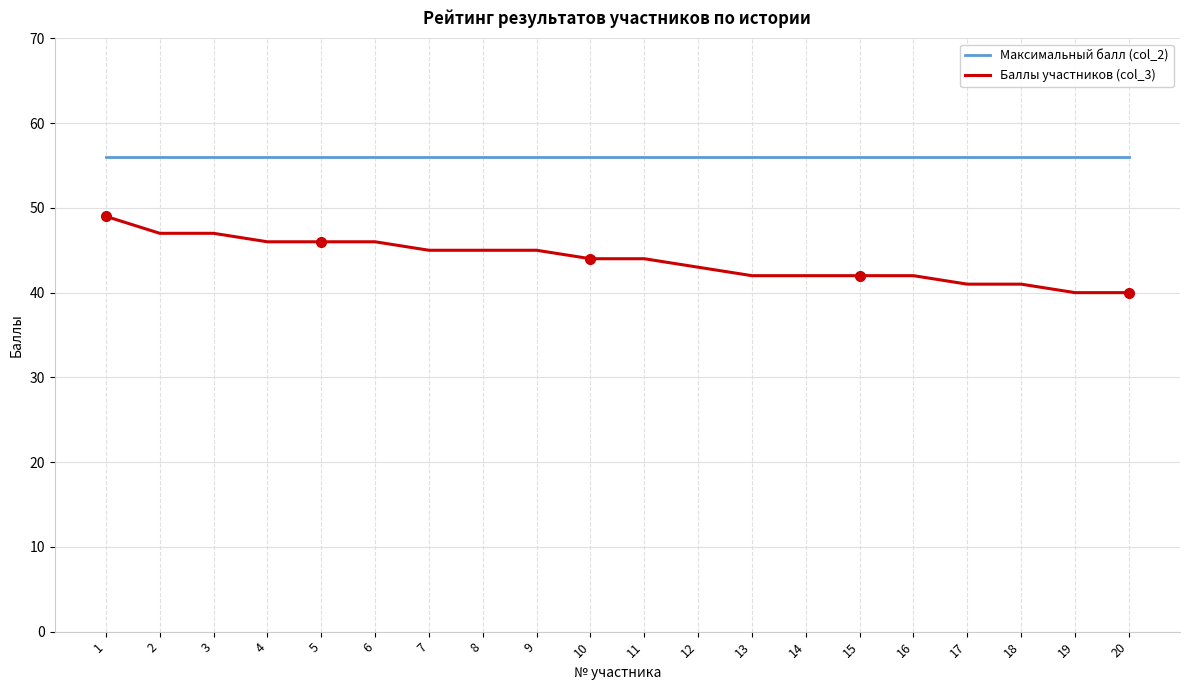

Is it true that Баллы участников (col_3) equals 49 at 1?

True